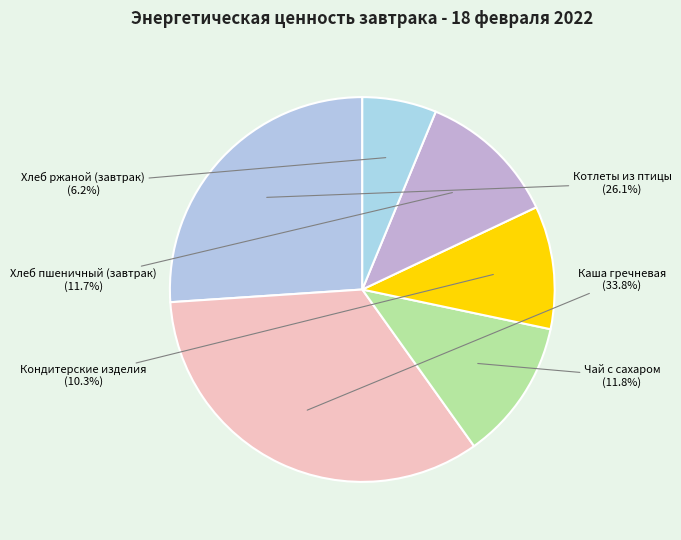

Which slice is the smallest?

Хлеб ржаной (завтрак)